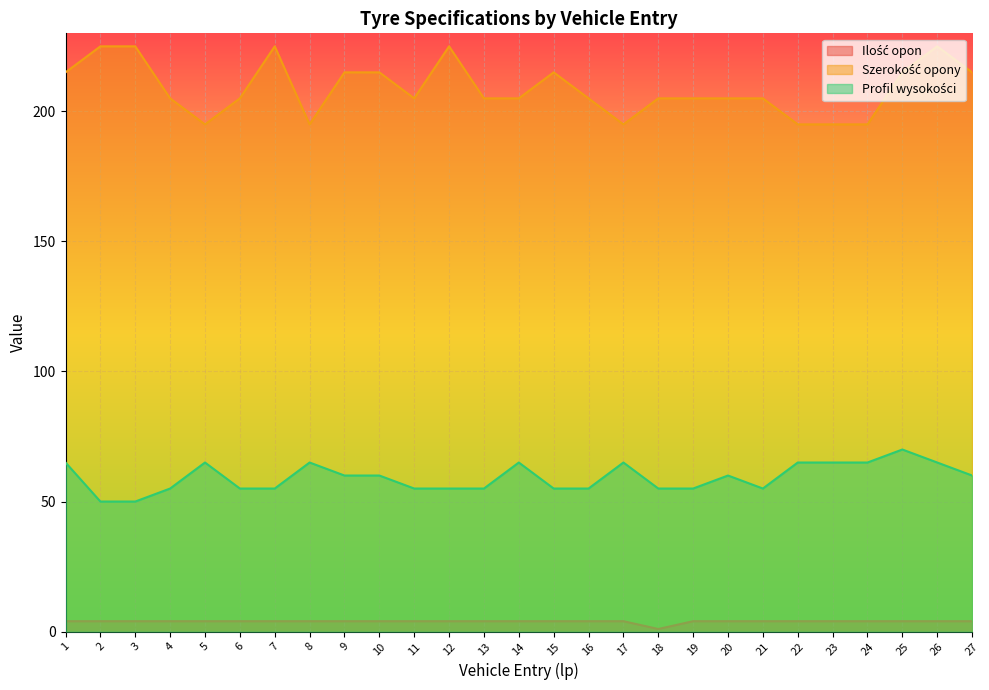

Which series has the largest range (max minus min)?

Szerokość opony